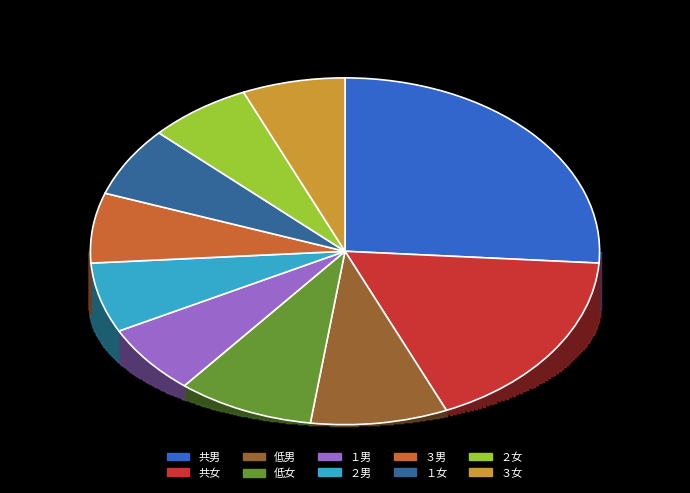

The ２男 slice represents 1% of the pie. True or false?

False